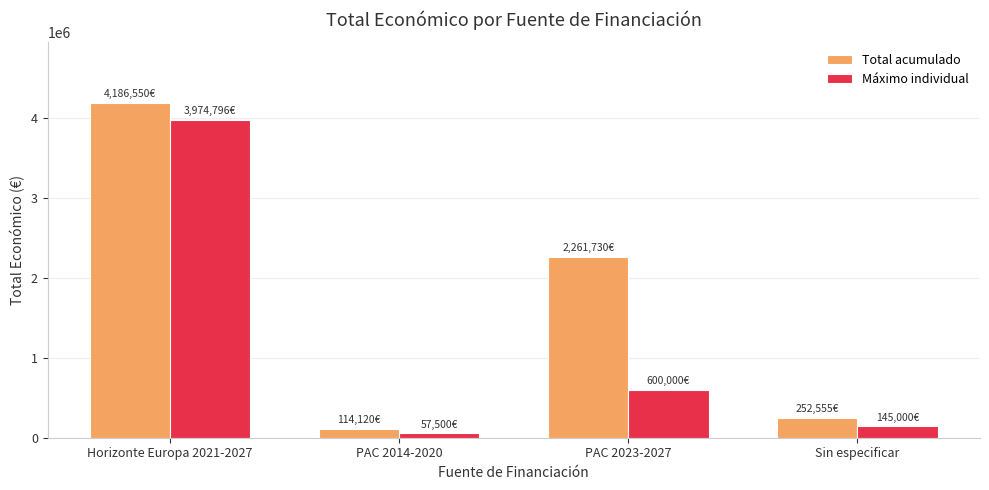

What is the difference between the Máximo individual values at Horizonte Europa 2021-2027 and Sin especificar?

3829796